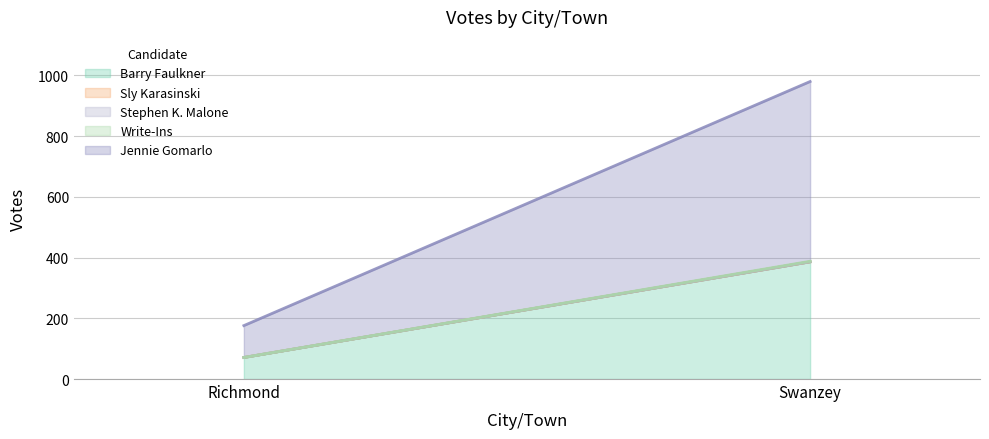

What position from the left is Richmond?

1